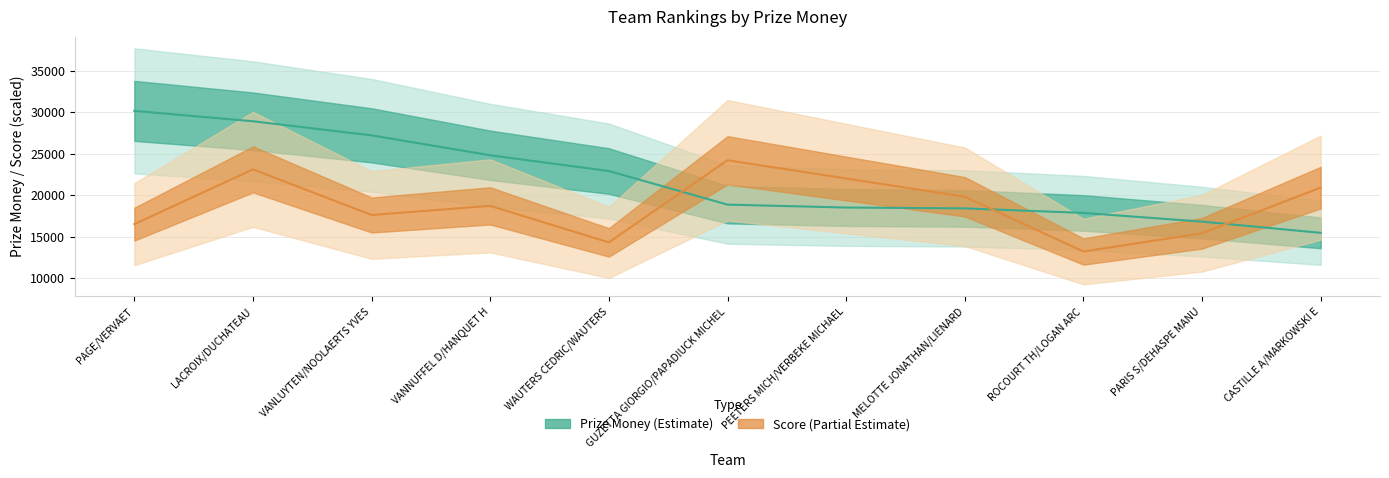

Rank the series by their average value, from highest to lowest.

Prize Money, Score